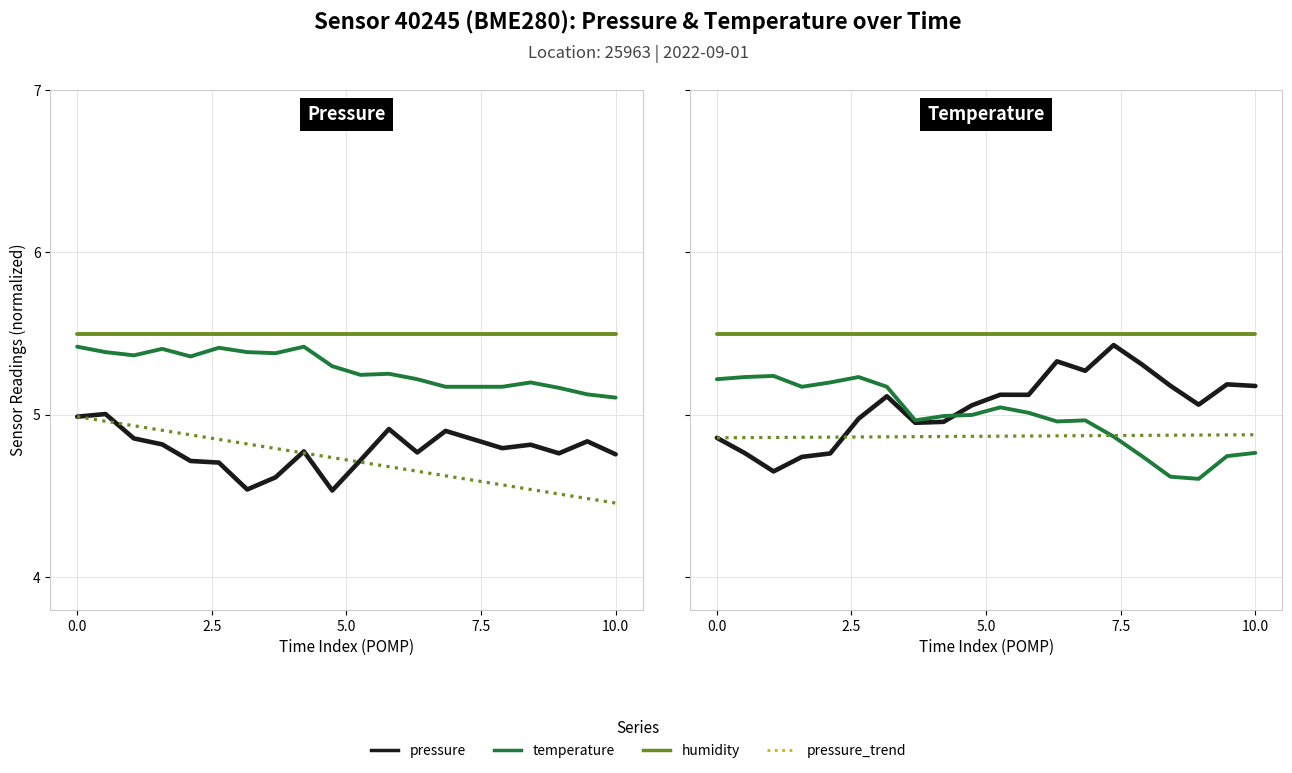

Reading right to left, extract all data points from this chart.

pressure: 5.2	5.2	5.1	5.2	5.3	5.4	5.3	5.3	5.1	5.1	5.1	5.0	5.0	5.1	5.0	4.8	4.7	4.7	4.8	4.9
temperature: 4.8	4.7	4.6	4.6	4.7	4.9	5.0	5.0	5.0	5.0	5.0	5.0	5.0	5.2	5.2	5.2	5.2	5.2	5.2	5.2
humidity: 5.5	5.5	5.5	5.5	5.5	5.5	5.5	5.5	5.5	5.5	5.5	5.5	5.5	5.5	5.5	5.5	5.5	5.5	5.5	5.5
pressure_trend: 4.9	4.9	4.9	4.9	4.9	4.9	4.9	4.9	4.9	4.9	4.9	4.9	4.9	4.9	4.9	4.9	4.9	4.9	4.9	4.9